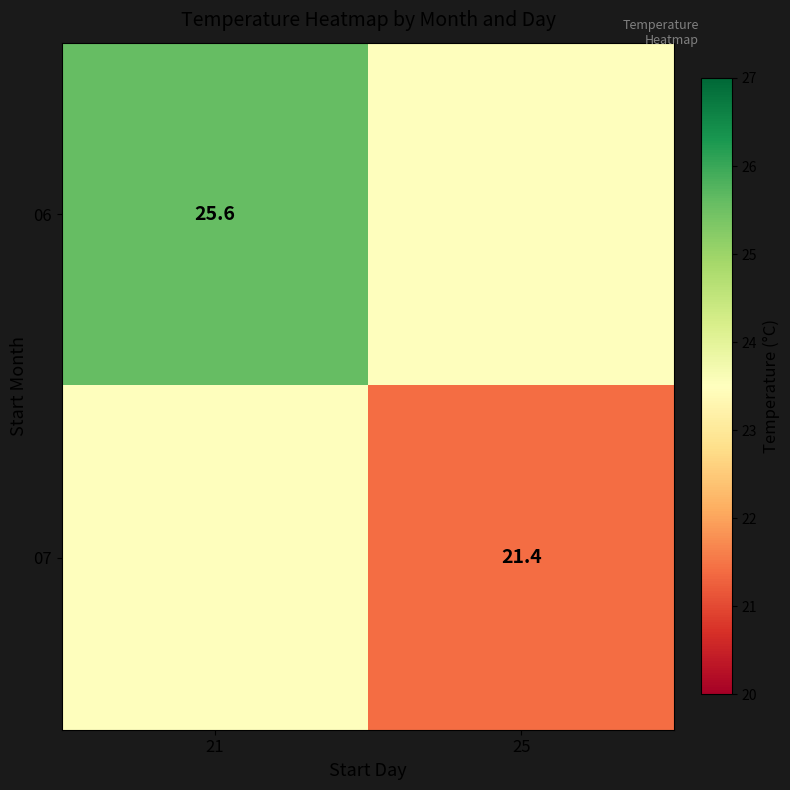

True or false: 07 has a value of 21.4 at 25.

True